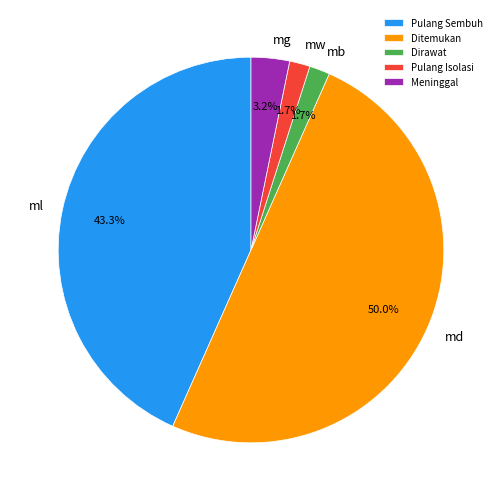

Between Pulang Sembuh and Pulang Isolasi, which is larger?

Pulang Sembuh